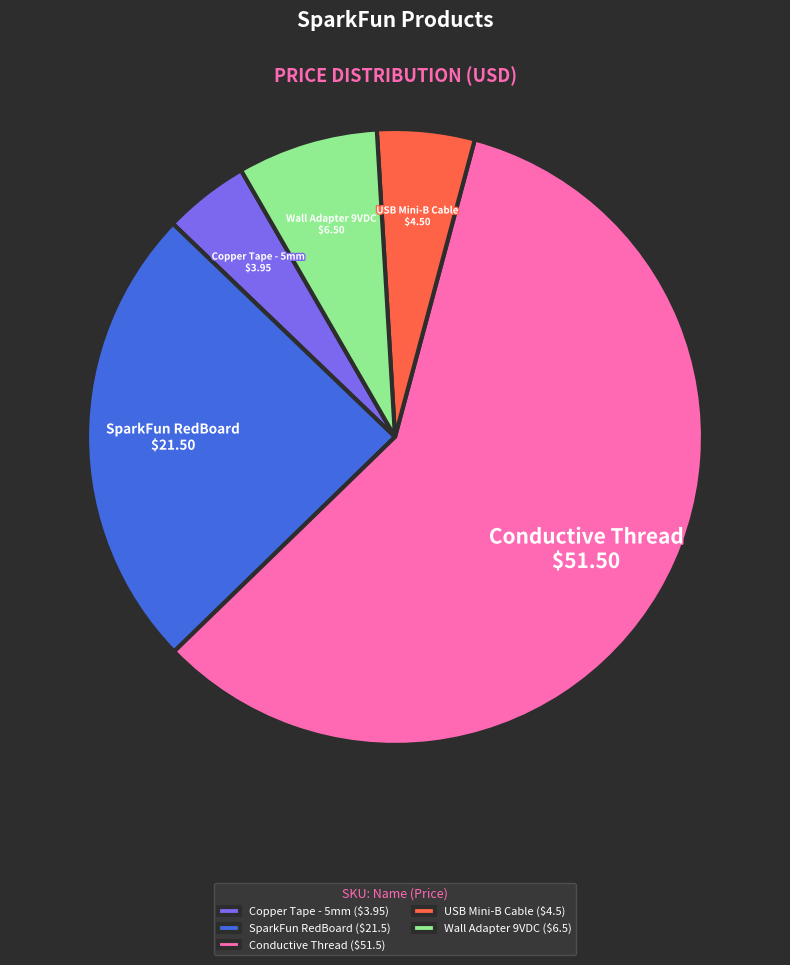

Which has a higher value, Wall Adapter 9VDC or Copper Tape - 5mm?

Wall Adapter 9VDC